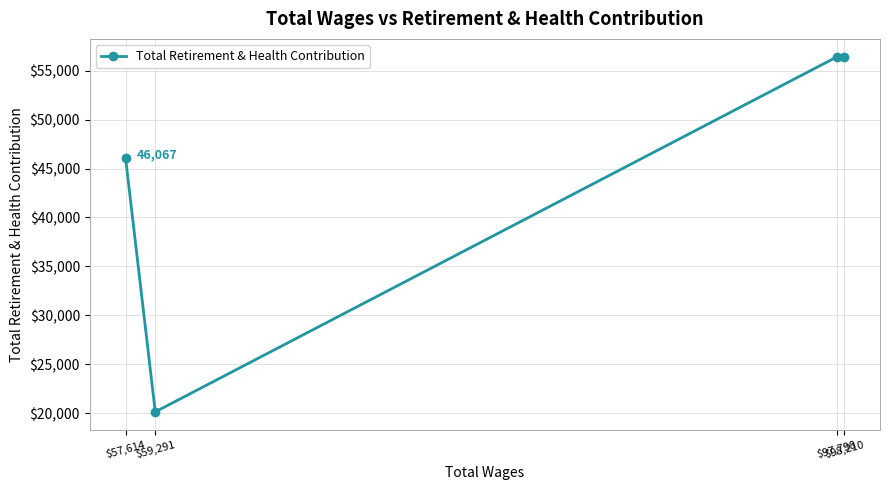

Reading left to right, list all the values displayed in this chart.

$98,210=56448	$97,798=56417	$59,291=20122	$57,614=46067